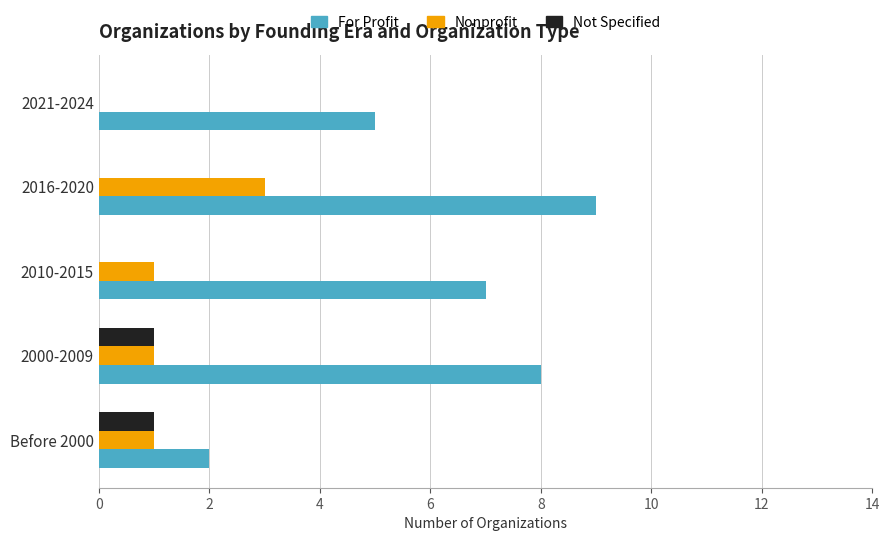

Count the Not Specified values in the range 0 to 1.

5